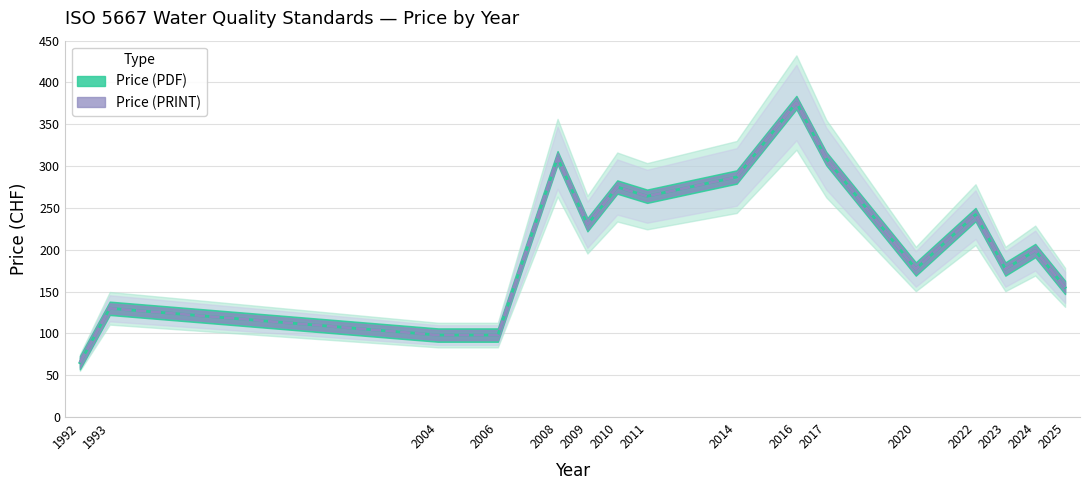

What is the minimum value shown in the chart?

65